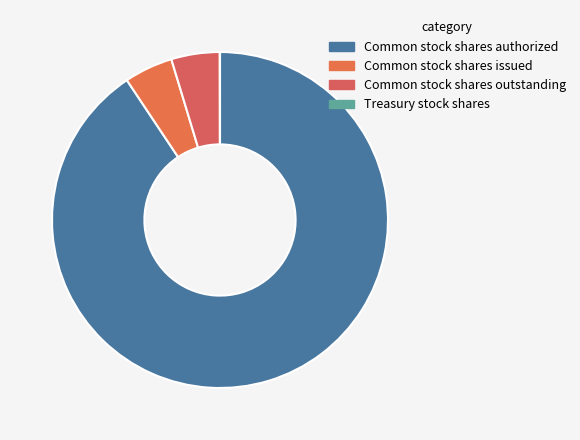

How many slices are in this pie chart?

4